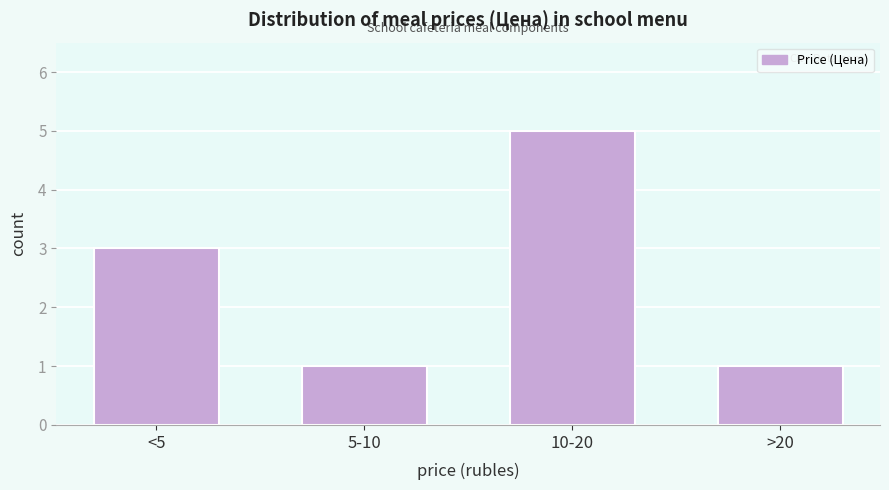

Reading left to right, extract all data points from this chart.

<5=3	5-10=1	10-20=5	>20=1